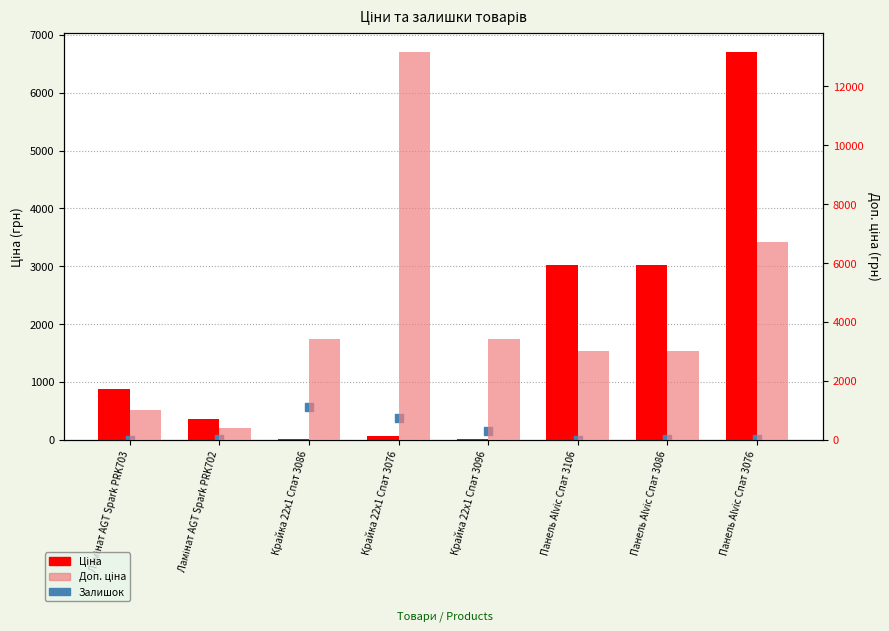

Which series has the largest Y range (max minus min)?

Доп. ціна